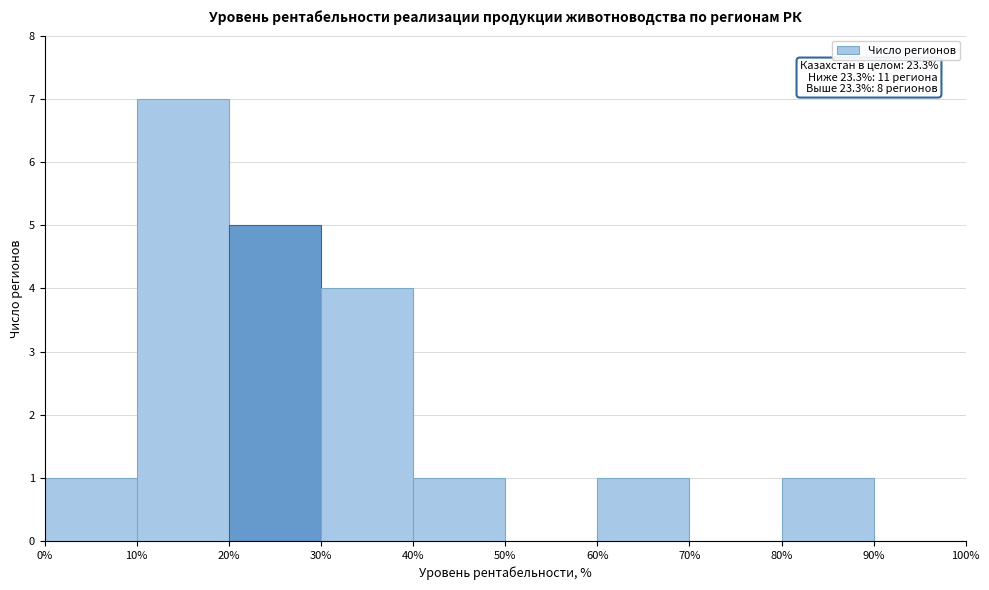

Which range on the x-axis has the tallest bar?

10% to 20%